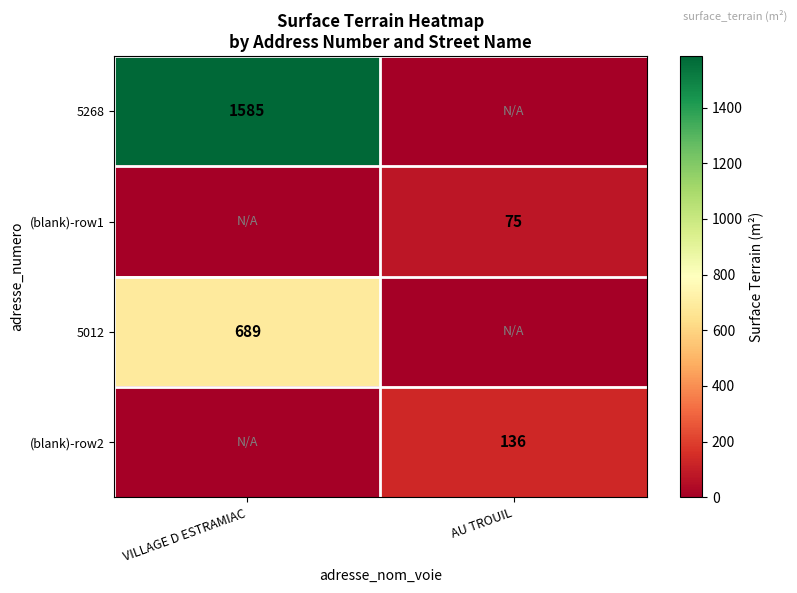

Is it true that 5012 equals 689 at VILLAGE D ESTRAMIAC?

True